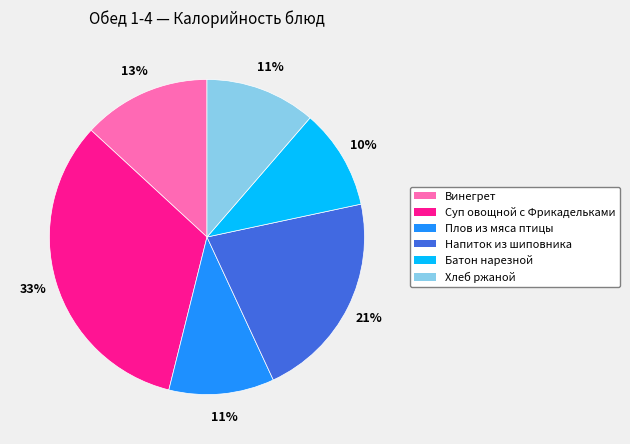

Which category has the biggest portion of the pie?

Суп овощной с Фрикадельками